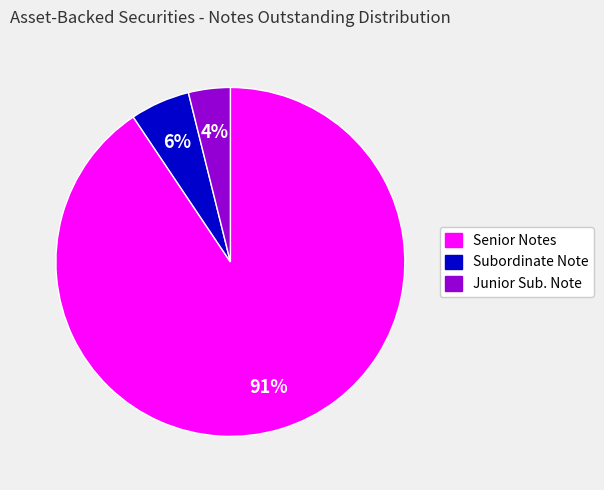

Is there any slice that represents more than half of the pie?

Yes